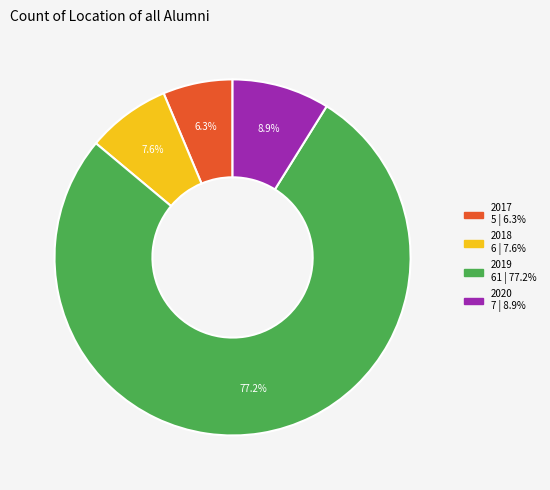

To the nearest percent, what percentage of the pie is 2020?

9%